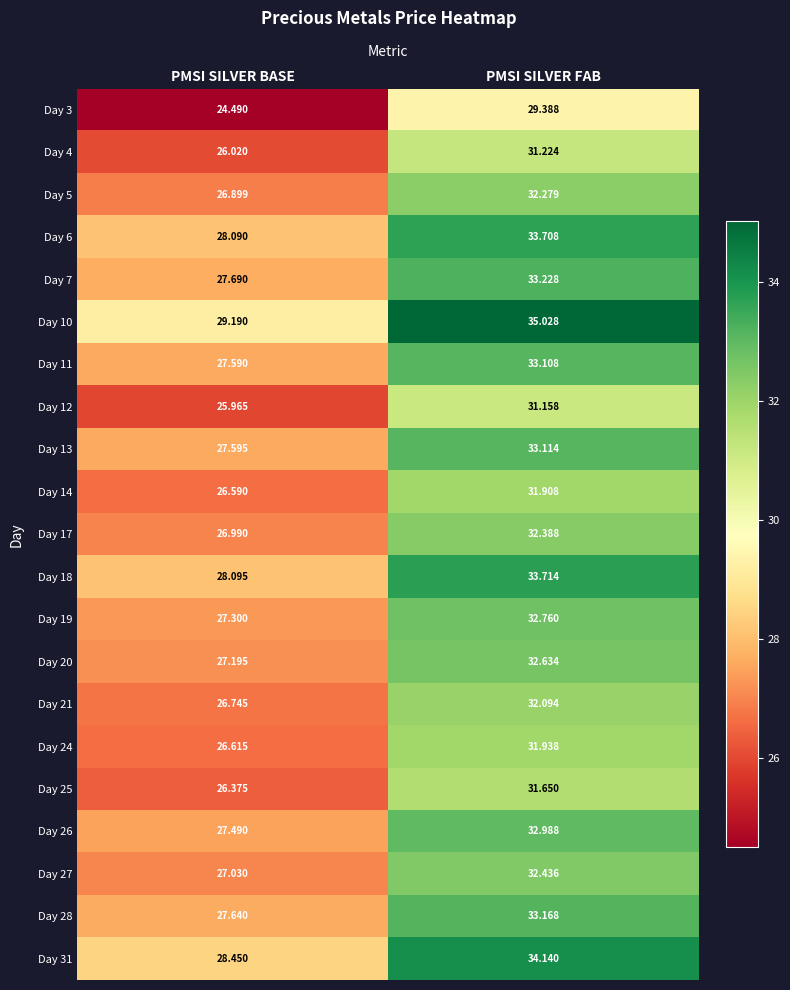

Rank the series by their maximum value, from highest to lowest.

Day 10, Day 31, Day 18, Day 6, Day 7, Day 28, Day 13, Day 11, Day 26, Day 19, Day 20, Day 27, Day 17, Day 5, Day 21, Day 24, Day 14, Day 25, Day 4, Day 12, Day 3